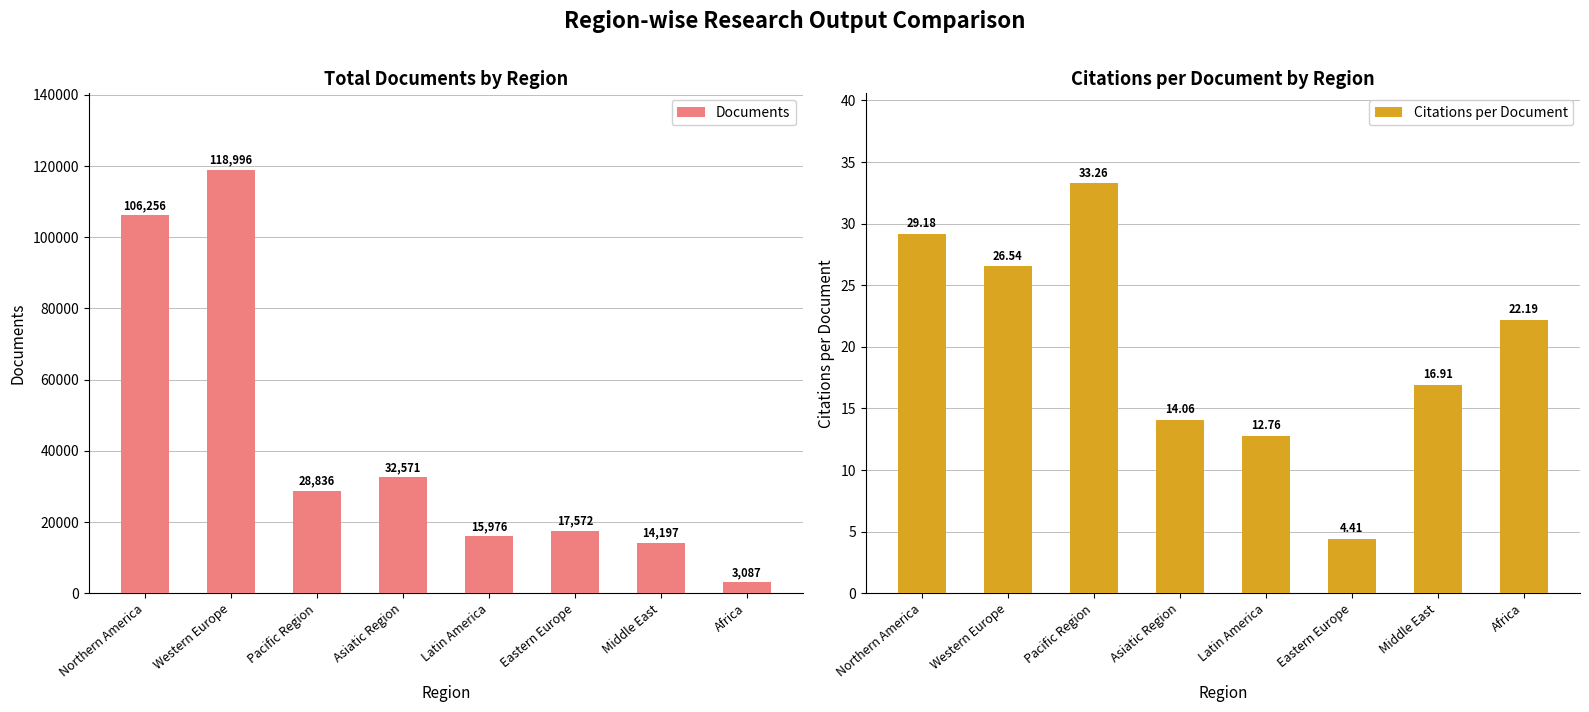

The Documents series shows 17572.0 at Eastern Europe. True or false?

True